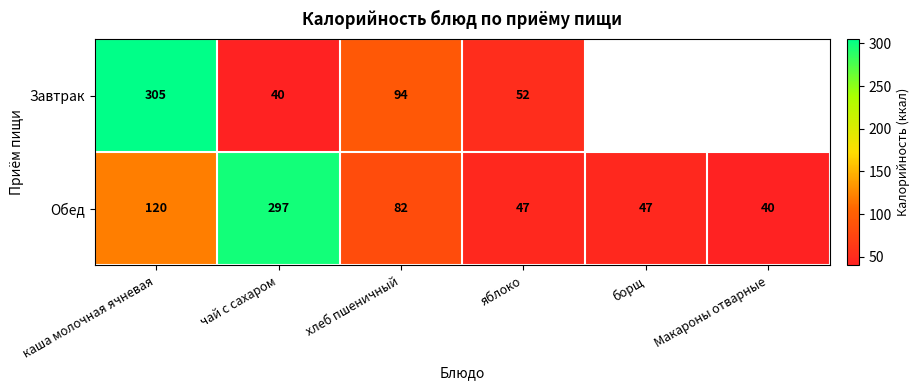

The value of Обед at борщ is 67. True or false?

False